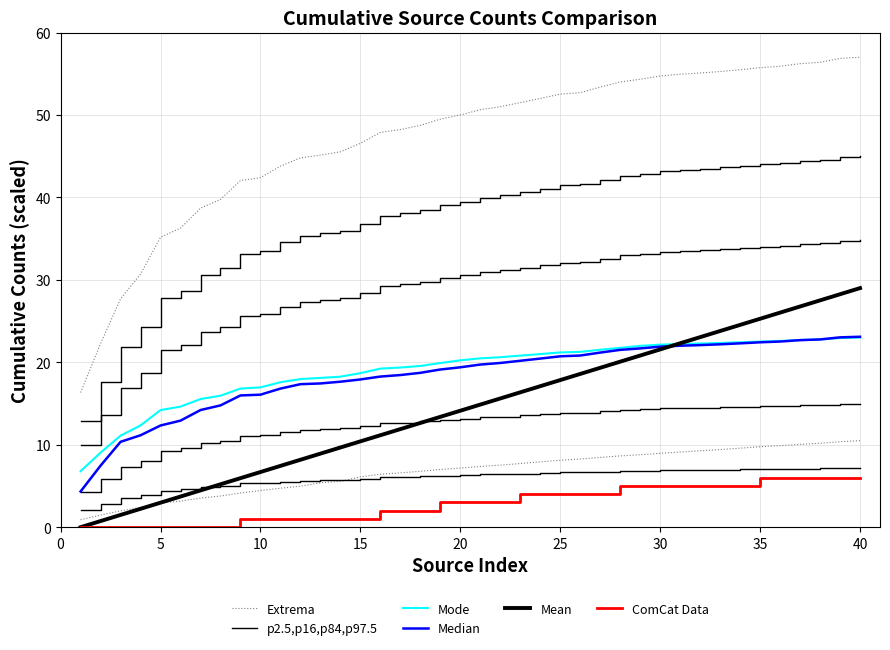

Is the value of ComCat Data at 10 greater than the value of Mode at 34?

No